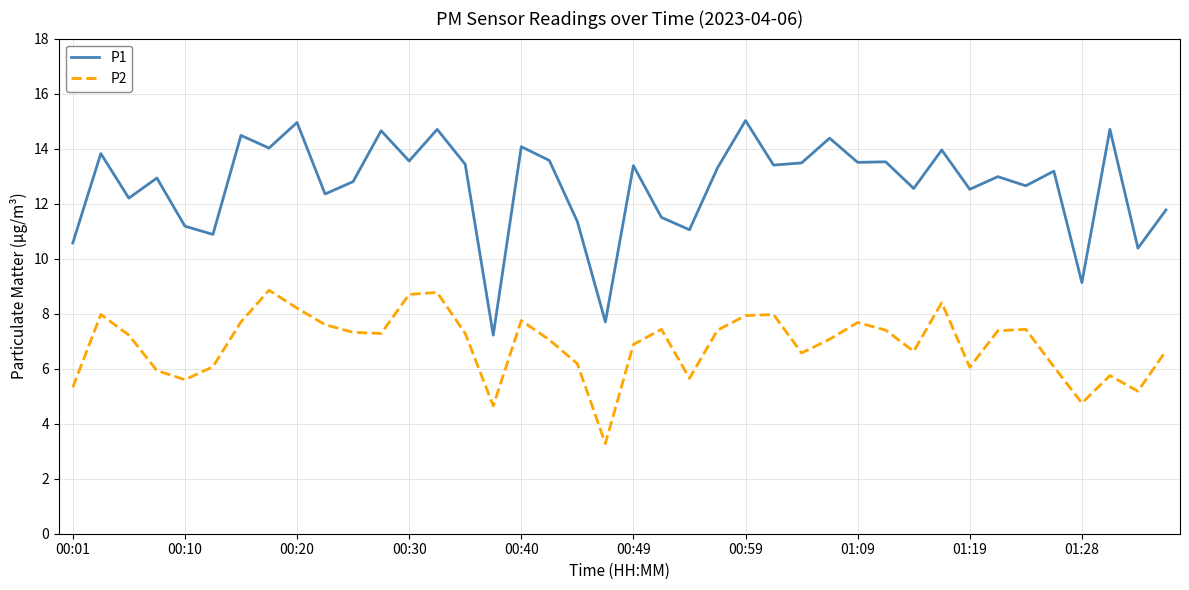

List the series in order of their peak value, lowest first.

P2, P1